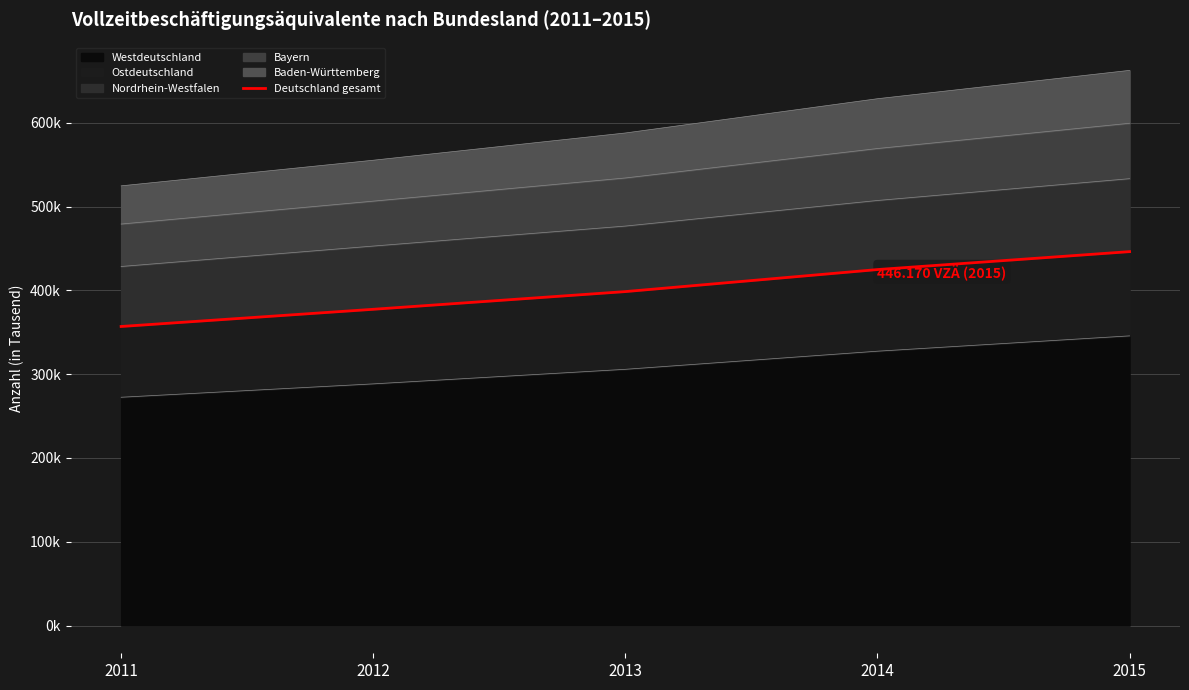

Does the chart display data point markers on the line(s)?

No